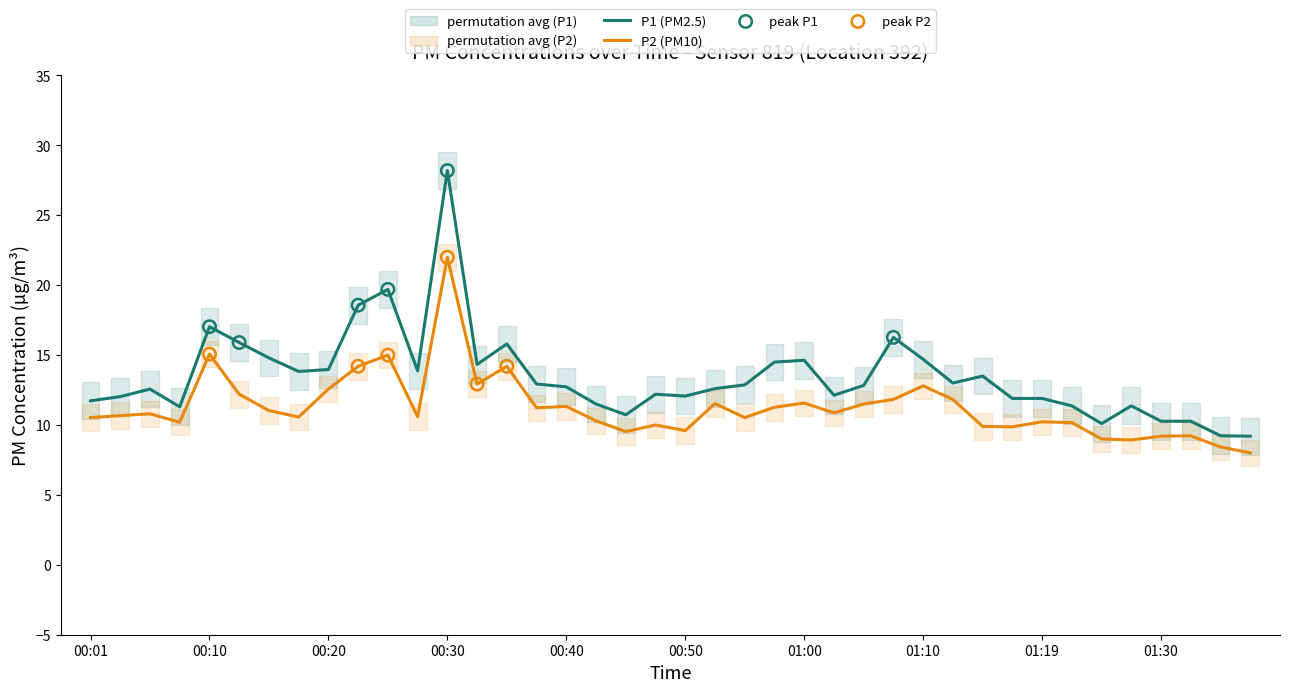

Which series has the largest Y range (max minus min)?

P1